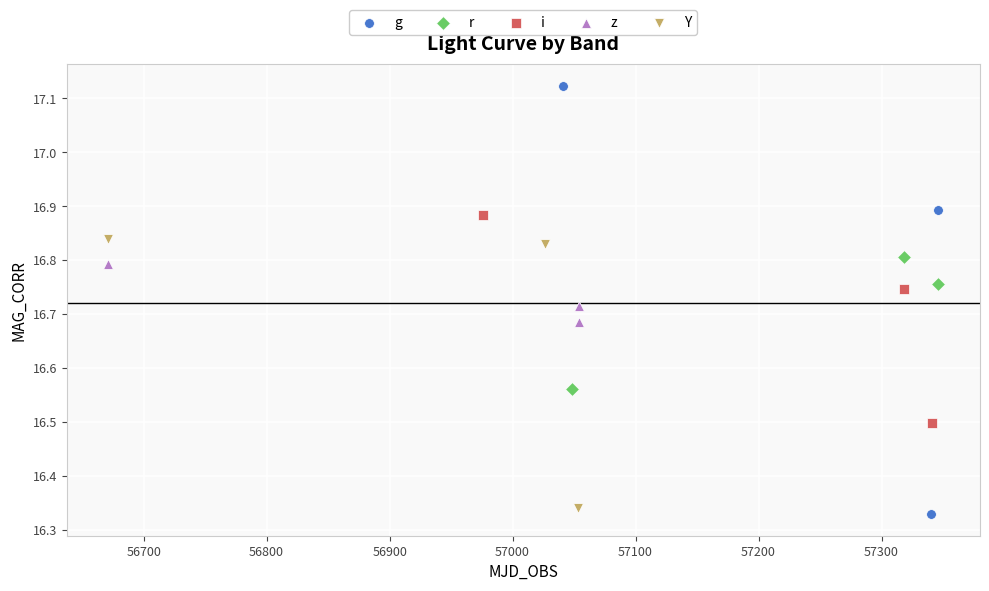

Which series has the largest Y range (max minus min)?

g